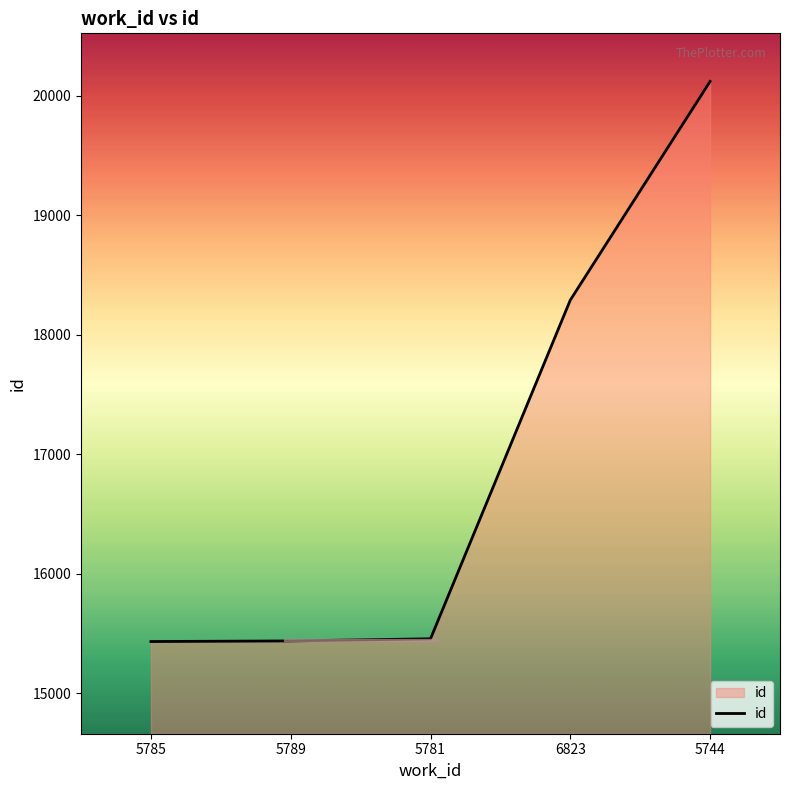

Does the chart display data point markers on the line(s)?

No